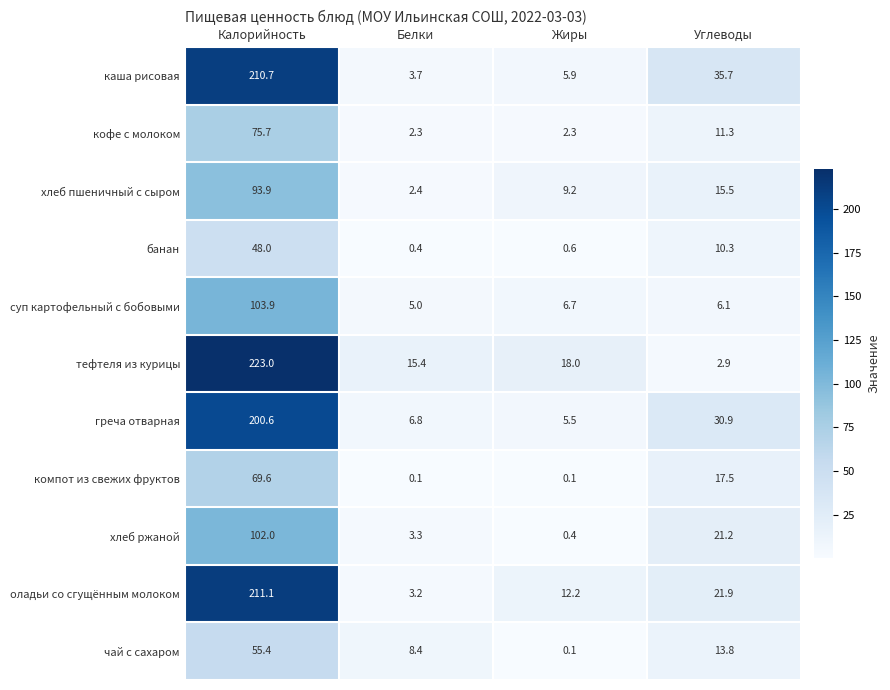

What is the total value across all series at Жиры?

61.0